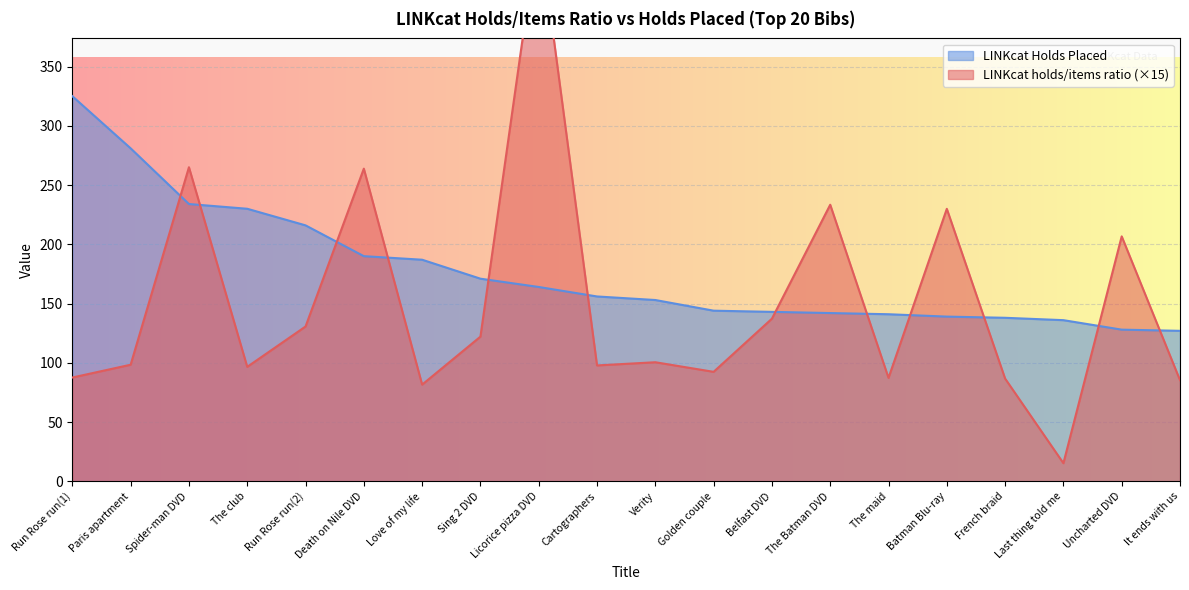

What is the difference between the highest and lowest values at Licorice pizza DVD?

305.5